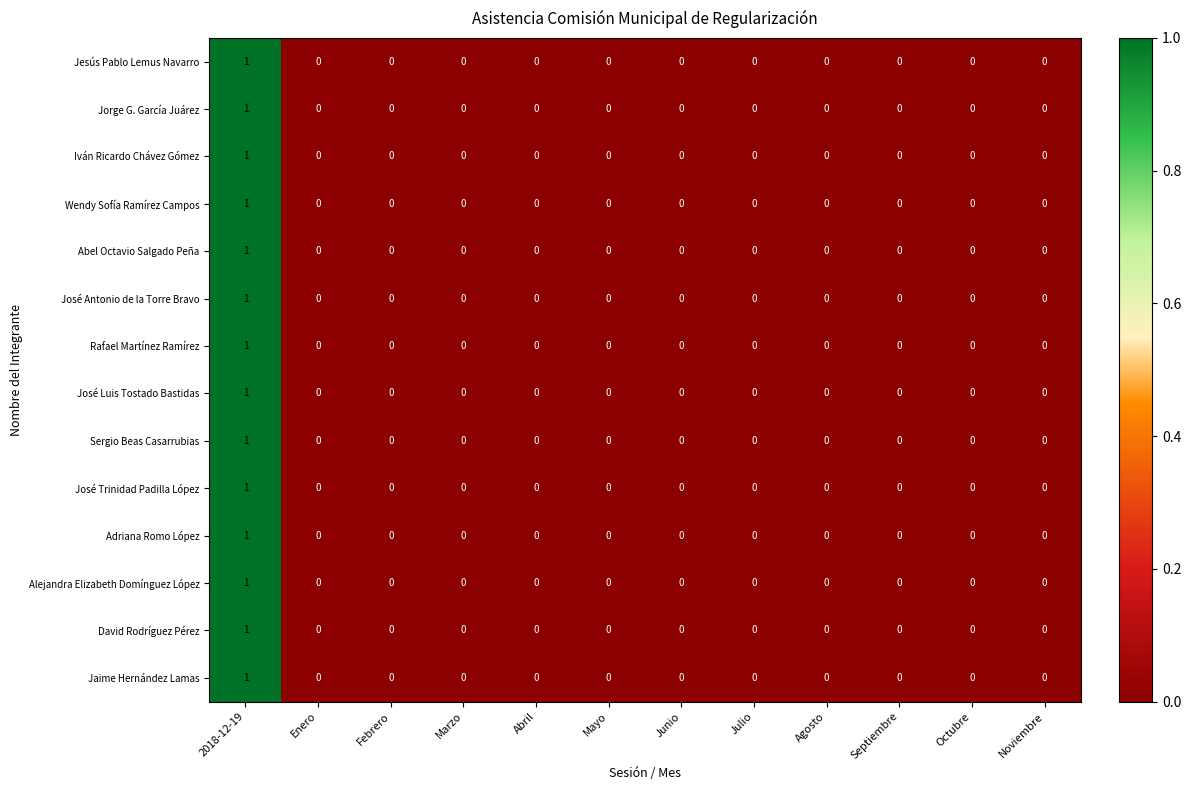

At which category does the chart reach its peak across all series?

2018-12-19